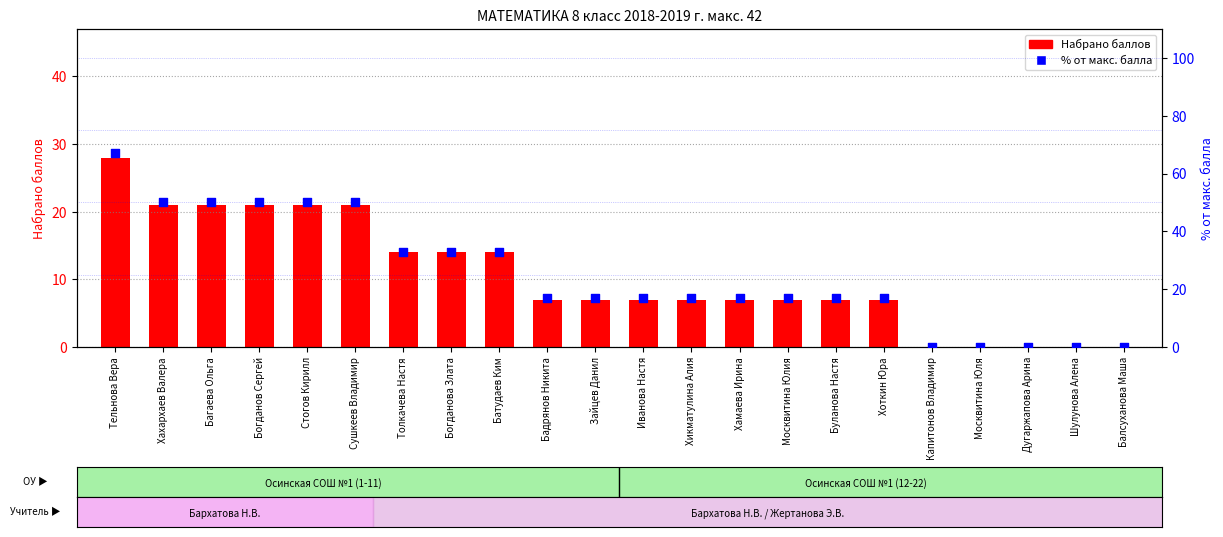

Is the value of Набрано баллов at Москвитина Юля greater than the value of % от макс. балла at Хикматулина Алия?

No